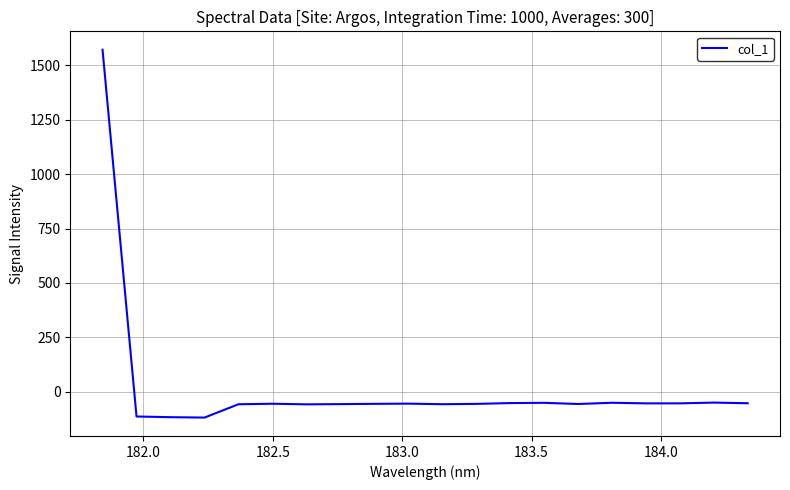

True or false: the data has more than 0 interior local peaks.

True